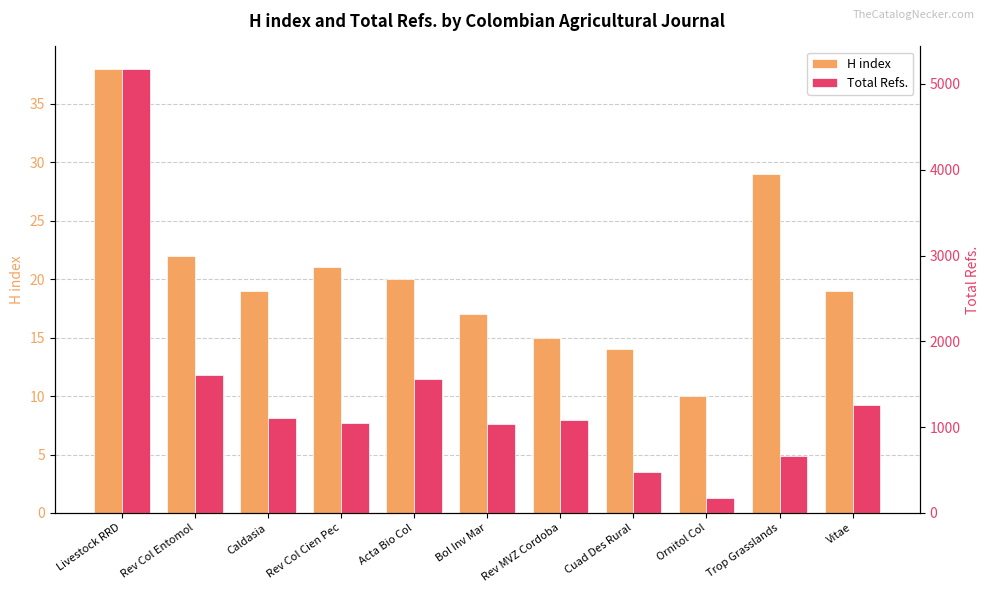

At which category is the sum across all series the highest?

Livestock RRD